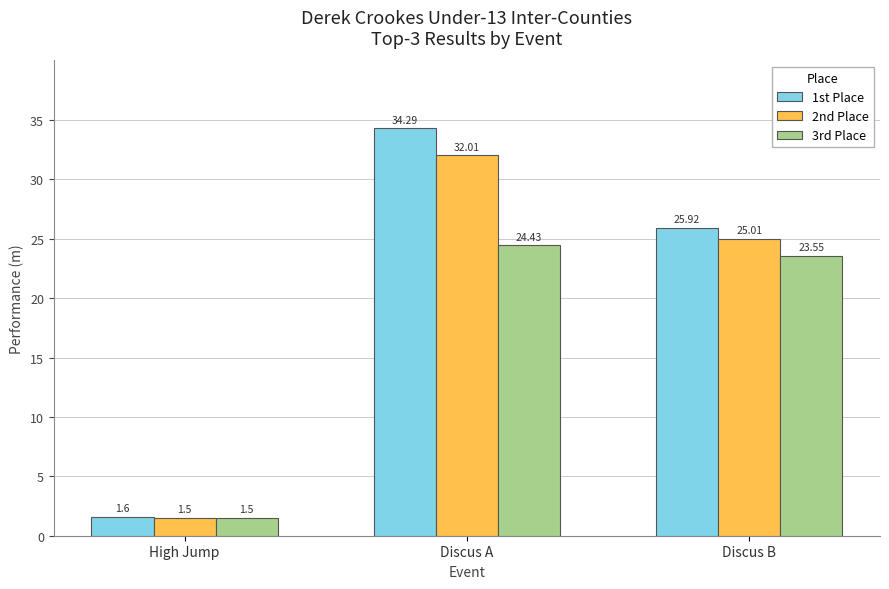

The 2nd Place series shows 1.5 at High Jump. True or false?

True